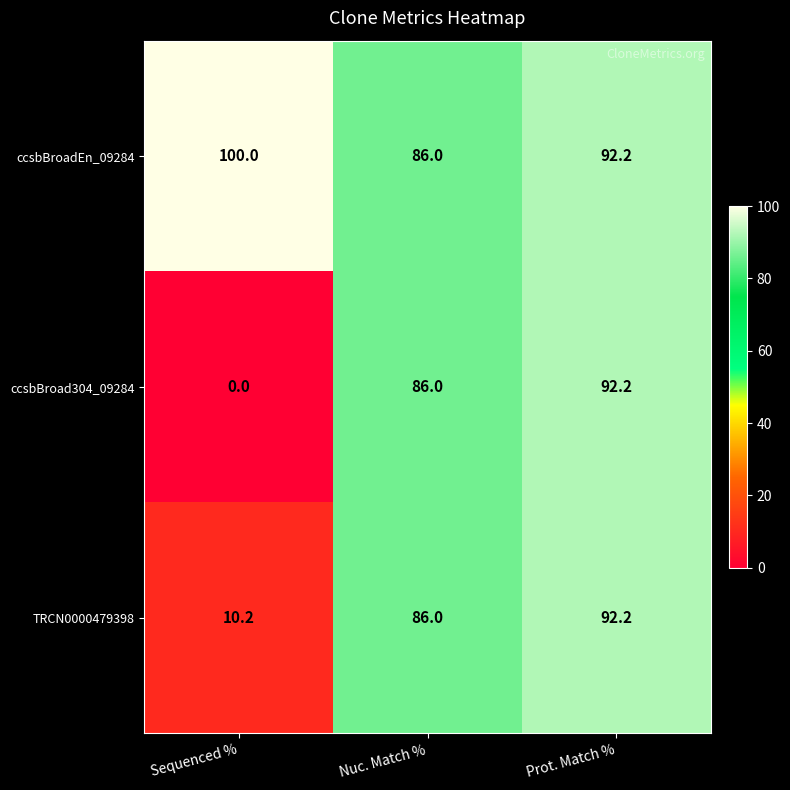

Reading left to right, list all the values displayed in this chart.

ccsbBroadEn_09284: 100.0	86.0	92.2
ccsbBroad304_09284: 0.0	86.0	92.2
TRCN0000479398: 10.2	86.0	92.2